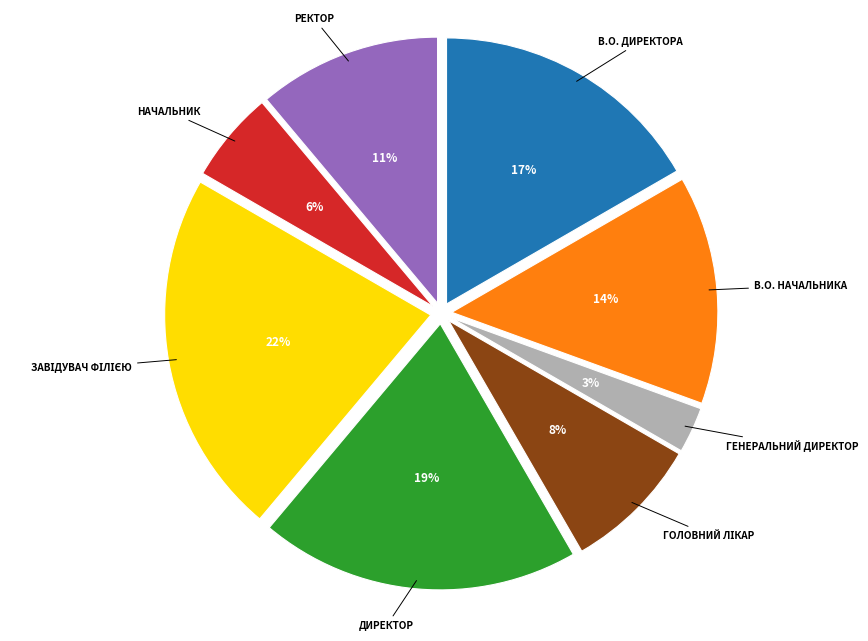

Is there a majority slice in this chart?

No